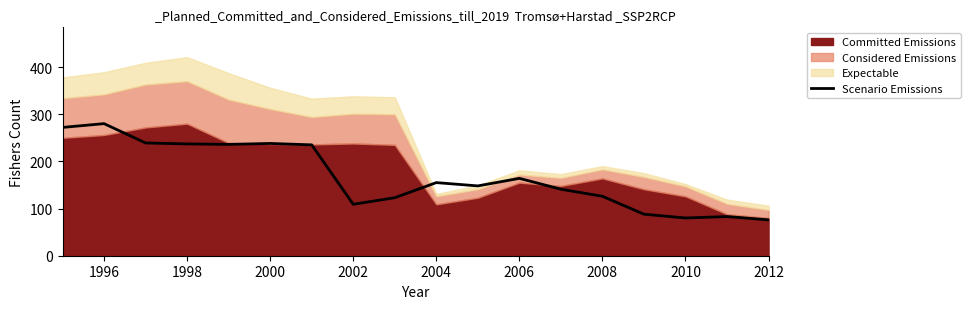

The Scenario Emissions series shows 238 at 2000. True or false?

True